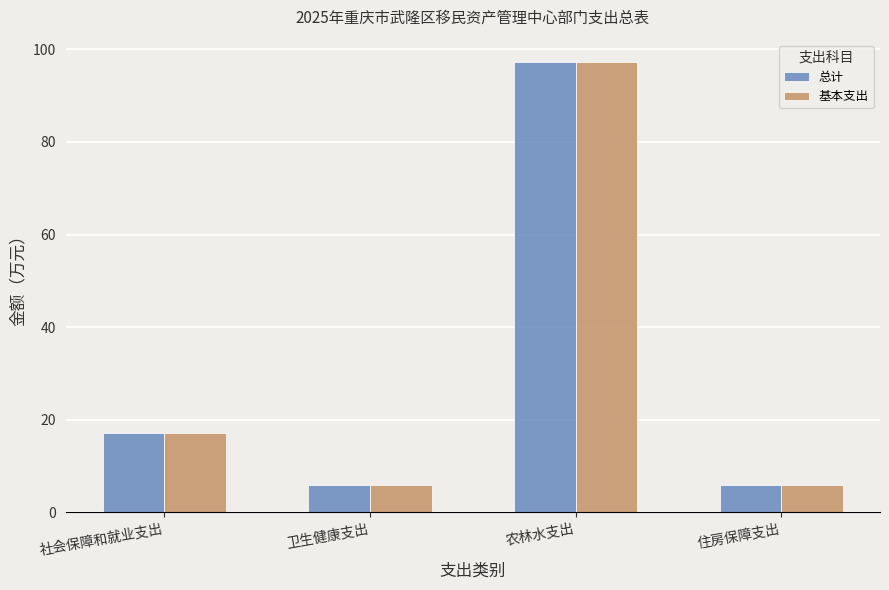

What position from the left is 卫生健康支出?

2